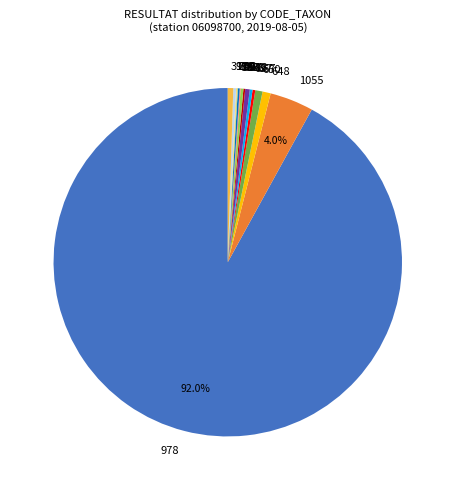

Which category accounts for the majority?

978